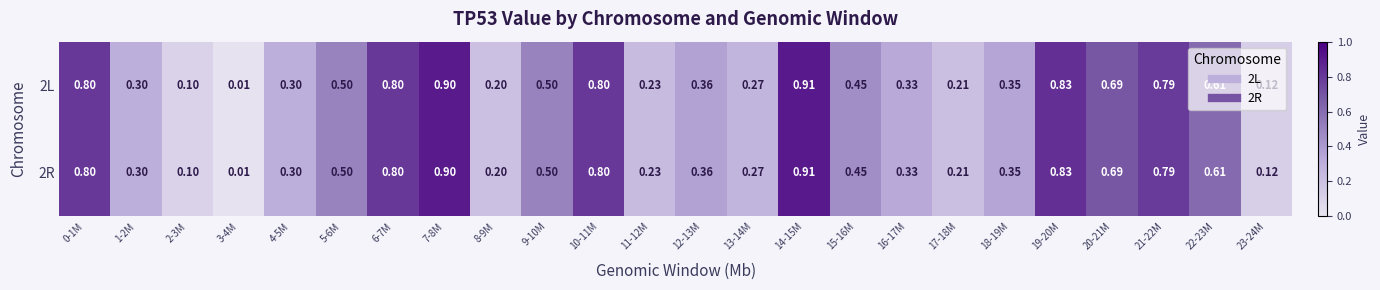

Reading right to left, extract all data points from this chart.

2L: 23-24M=0.1	22-23M=0.6	21-22M=0.8	20-21M=0.7	19-20M=0.8	18-19M=0.3	17-18M=0.2	16-17M=0.3	15-16M=0.5	14-15M=0.9	13-14M=0.3	12-13M=0.4	11-12M=0.2	10-11M=0.8	9-10M=0.5	8-9M=0.2	7-8M=0.9	6-7M=0.8	5-6M=0.5	4-5M=0.3	3-4M=0.0	2-3M=0.1	1-2M=0.3	0-1M=0.8
2R: 23-24M=0.1	22-23M=0.6	21-22M=0.8	20-21M=0.7	19-20M=0.8	18-19M=0.3	17-18M=0.2	16-17M=0.3	15-16M=0.5	14-15M=0.9	13-14M=0.3	12-13M=0.4	11-12M=0.2	10-11M=0.8	9-10M=0.5	8-9M=0.2	7-8M=0.9	6-7M=0.8	5-6M=0.5	4-5M=0.3	3-4M=0.0	2-3M=0.1	1-2M=0.3	0-1M=0.8